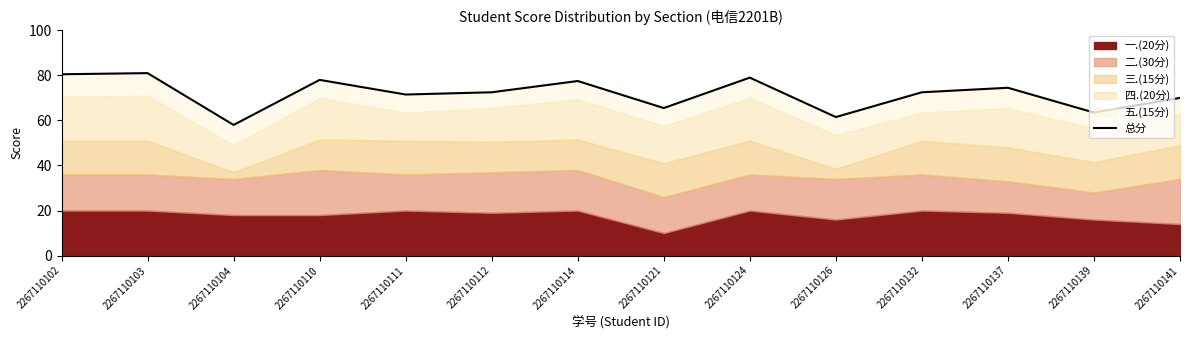

What is the approximate value at 2267110103?

81.0